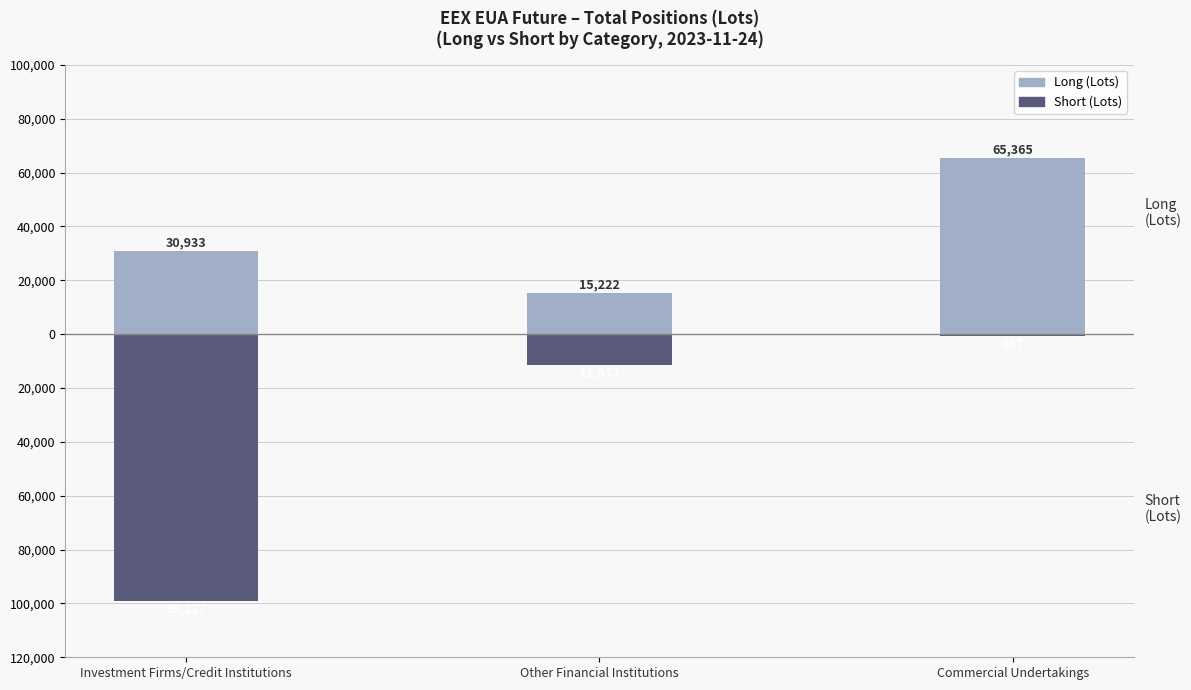

At which label does Short reach its peak?

Commercial Undertakings